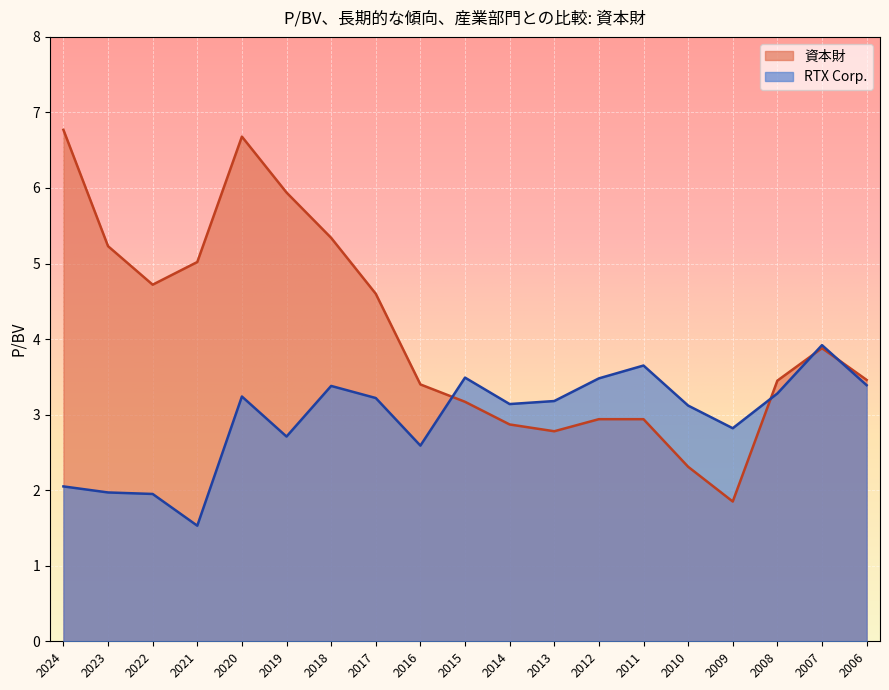

Which series changed the most between 2018 and 2009?

資本財